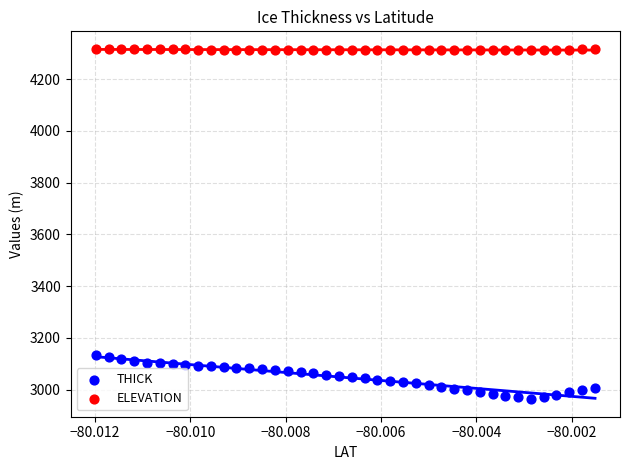

Which series has the widest spread of Y values?

THICK